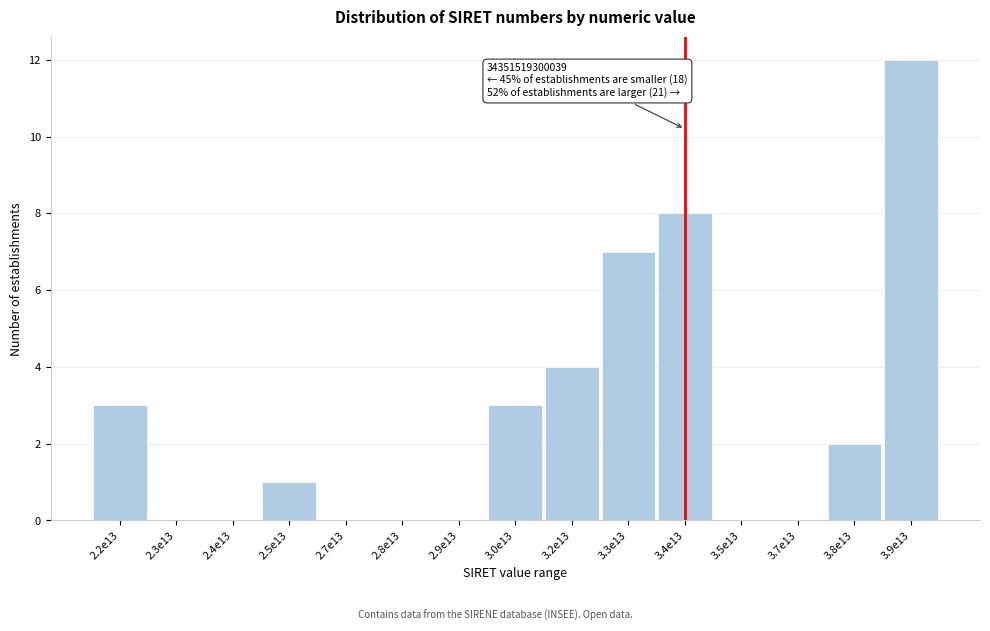

Reading right to left, transcribe all the data shown in this chart.

3.9e13=12	3.8e13=2	3.7e13=0	3.5e13=0	3.4e13=8	3.3e13=7	3.2e13=4	3.0e13=3	2.9e13=0	2.8e13=0	2.7e13=0	2.5e13=1	2.4e13=0	2.3e13=0	2.2e13=3